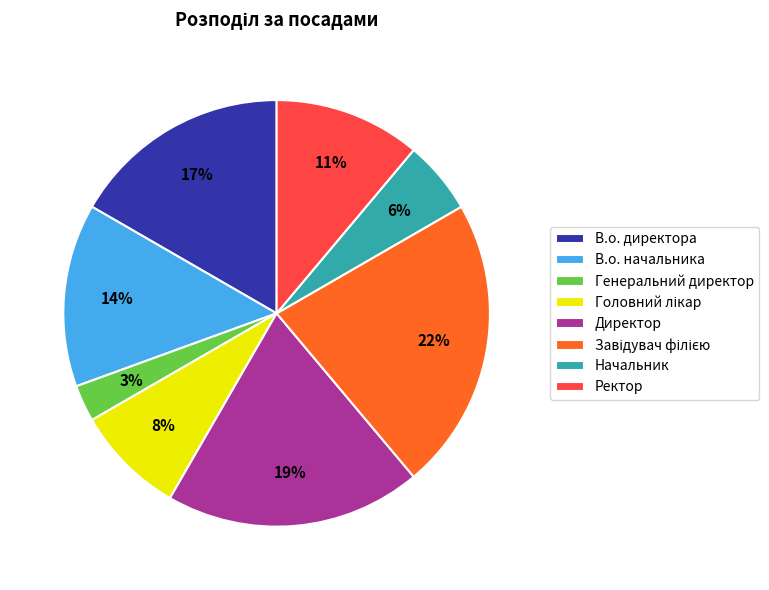

Does any single category account for the majority?

No